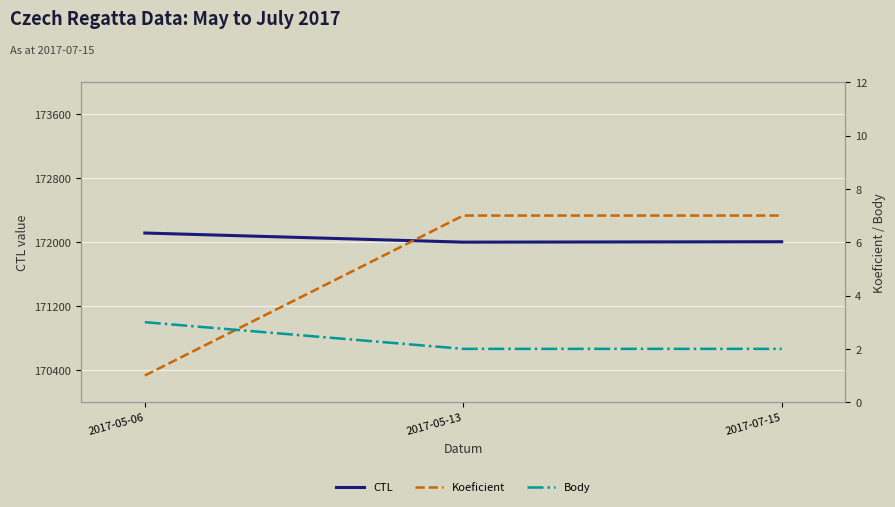

Reading left to right, extract all data points from this chart.

CTL: 172115	172001	172006
Koeficient: 1	7	7
Body: 3	2	2